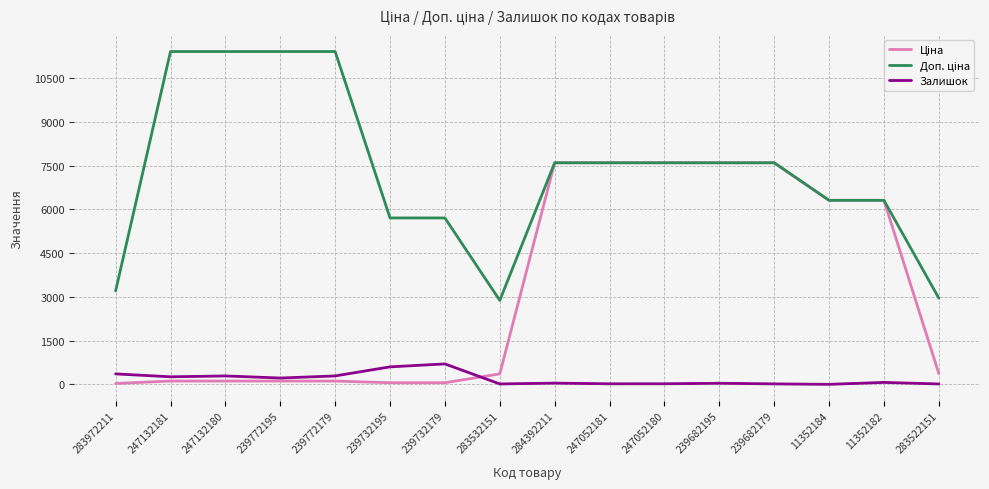

How many distinct data groups are displayed?

3